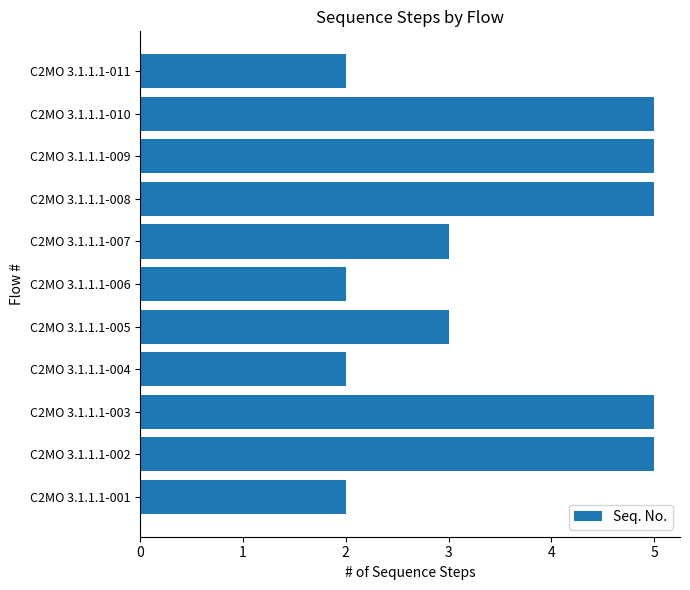

Reading bottom to top, what are all the values shown in this chart?

C2MO 3.1.1.1-001=2	C2MO 3.1.1.1-002=5	C2MO 3.1.1.1-003=5	C2MO 3.1.1.1-004=2	C2MO 3.1.1.1-005=3	C2MO 3.1.1.1-006=2	C2MO 3.1.1.1-007=3	C2MO 3.1.1.1-008=5	C2MO 3.1.1.1-009=5	C2MO 3.1.1.1-010=5	C2MO 3.1.1.1-011=2